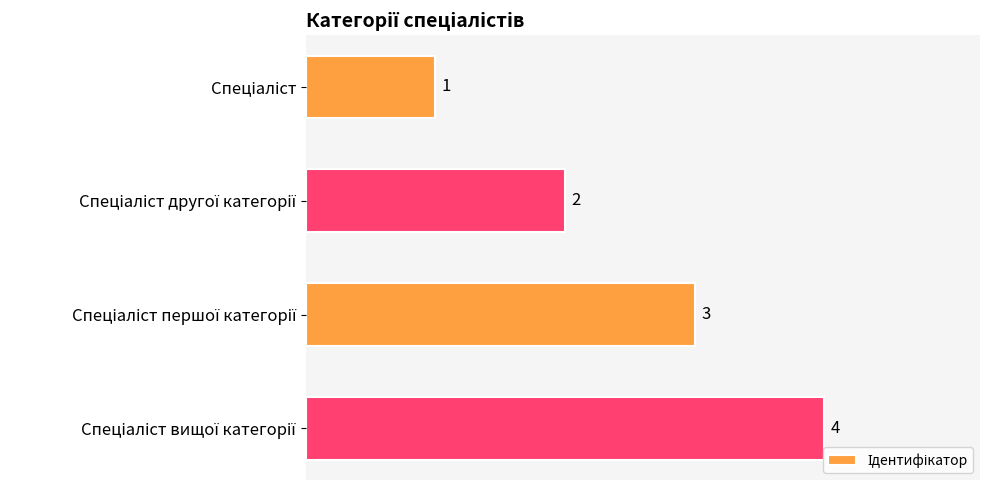

What is the sum of all values?

10